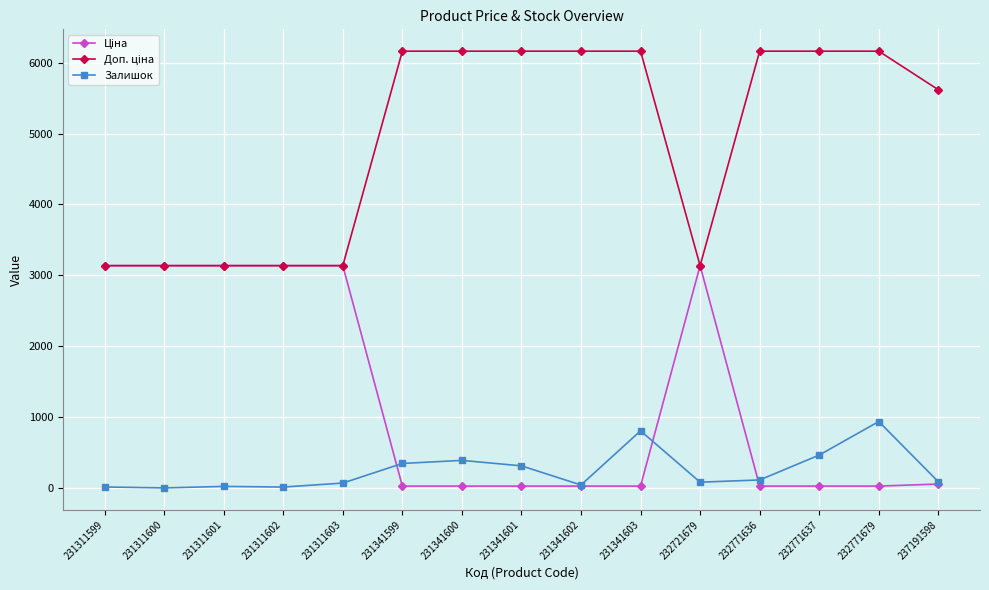

What is the greatest value displayed?

6162.0